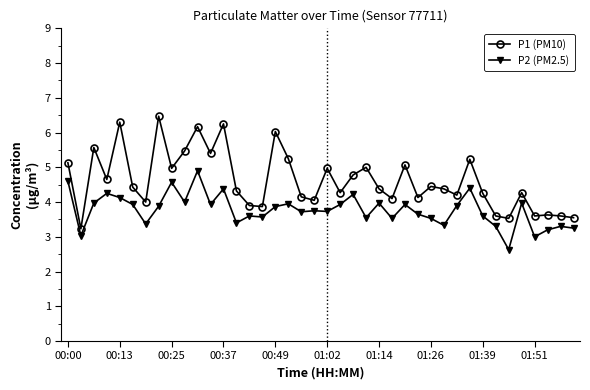

Is this an area chart (filled region under the line)?

No